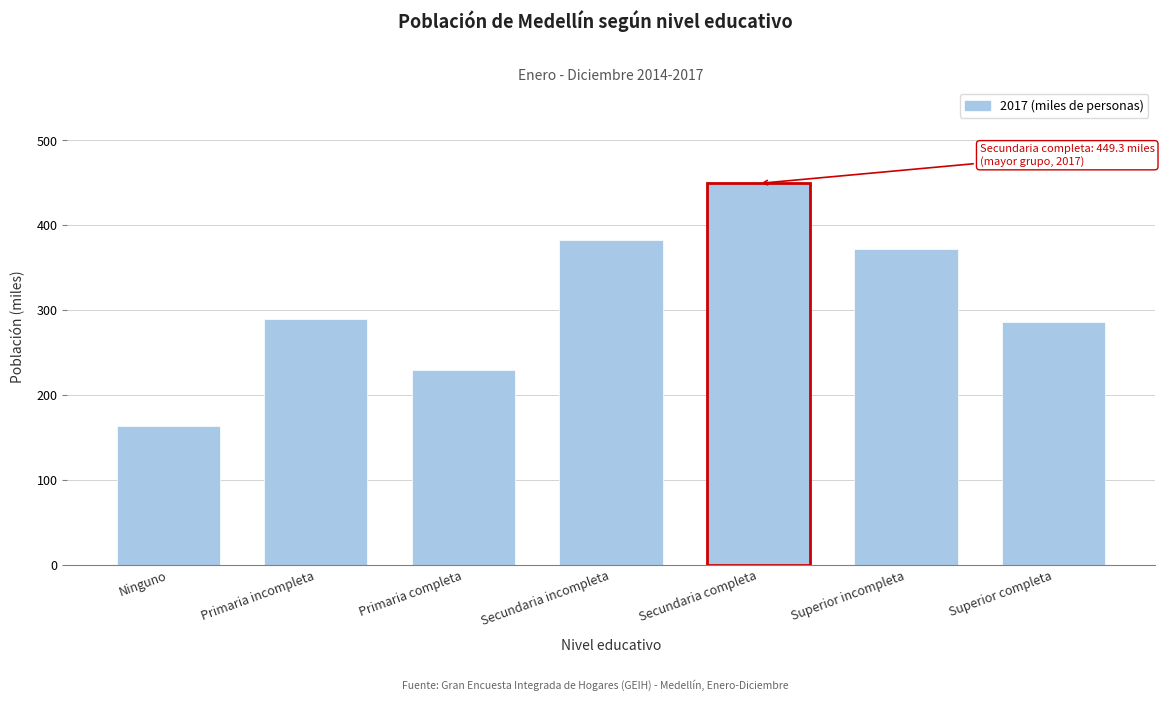

Reading left to right, extract all data points from this chart.

Ninguno=163.9	Primaria incompleta=289.1	Primaria completa=229.5	Secundaria incompleta=383.1	Secundaria completa=449.3	Superior incompleta=372.1	Superior completa=286.5